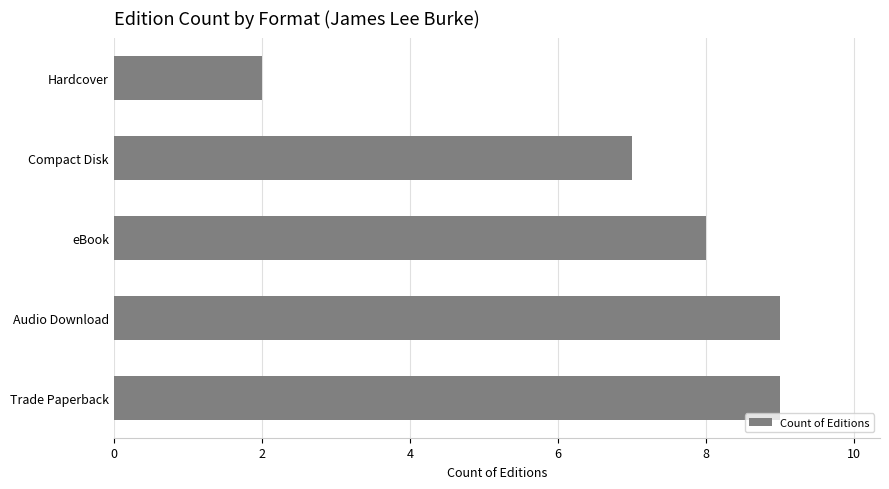

Is it true that the value at Audio Download is 6?

False